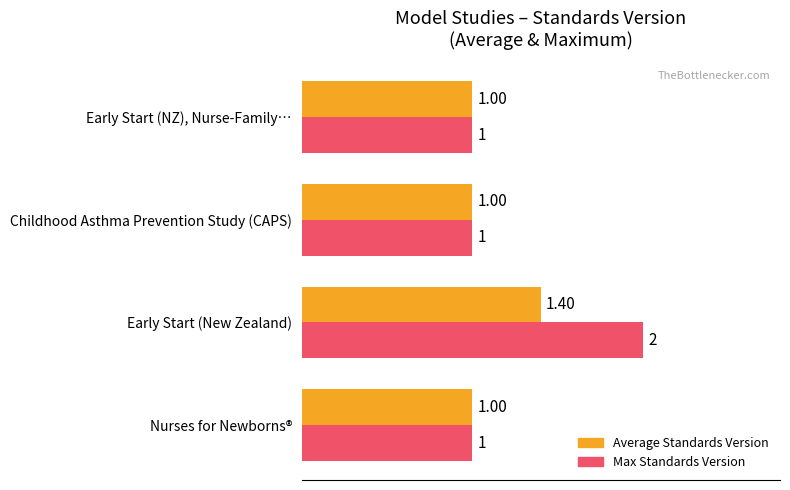

What is the difference between the maximum and minimum values in the Max Standards Version series?

1.0